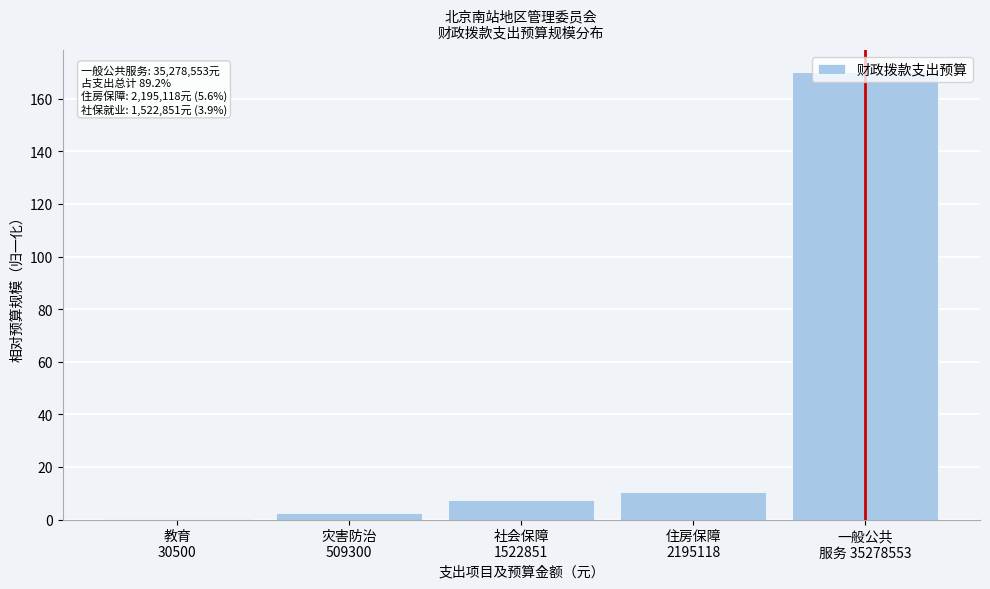

What is the sum of all values?

190.5